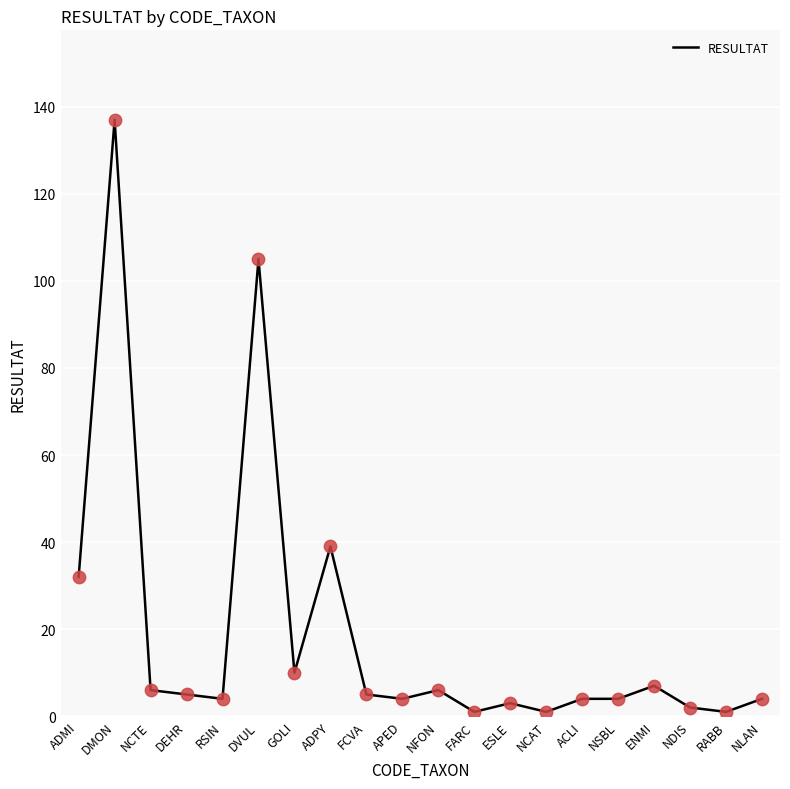

What is the ratio of the value at ESLE to the value at DEHR?

0.6